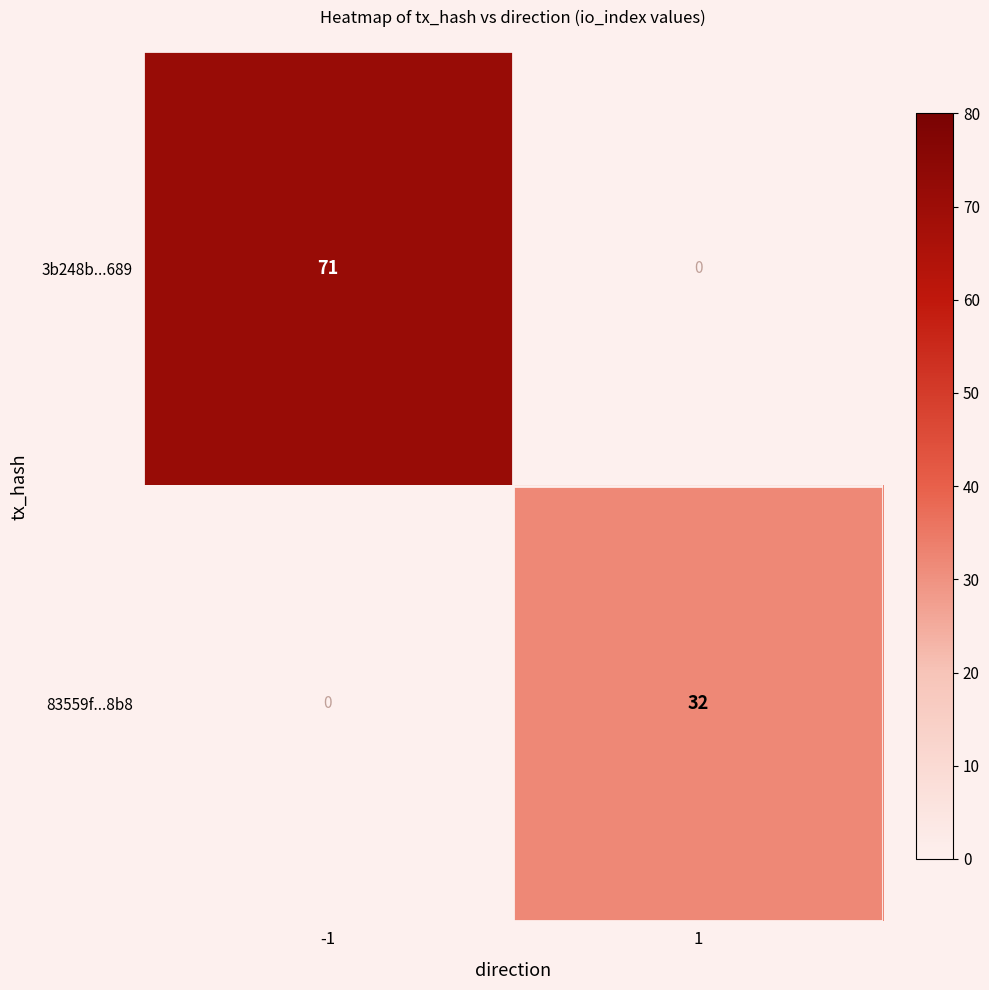

The value of 3b248b...689 at 1 is 0. True or false?

True